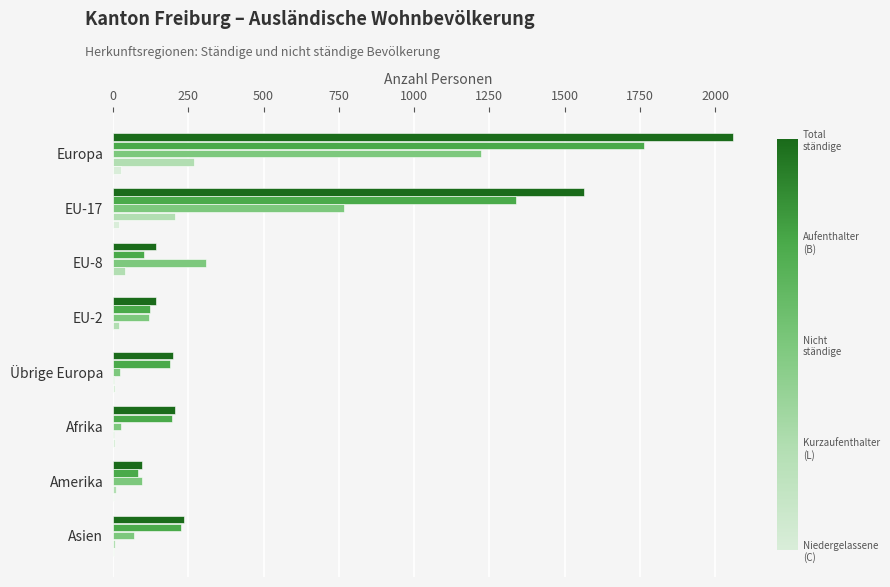

At which category is the sum across all series the highest?

Europa